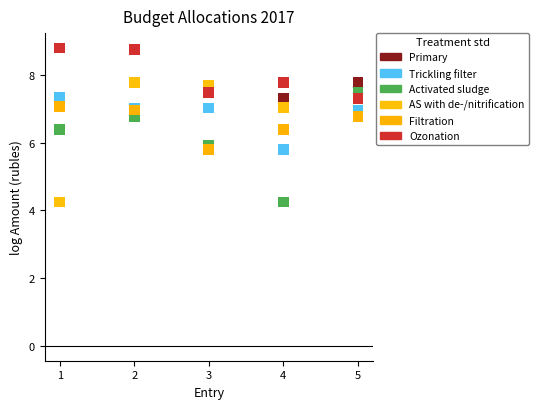

Which series has the widest spread of Y values?

AS with de-/nitrification